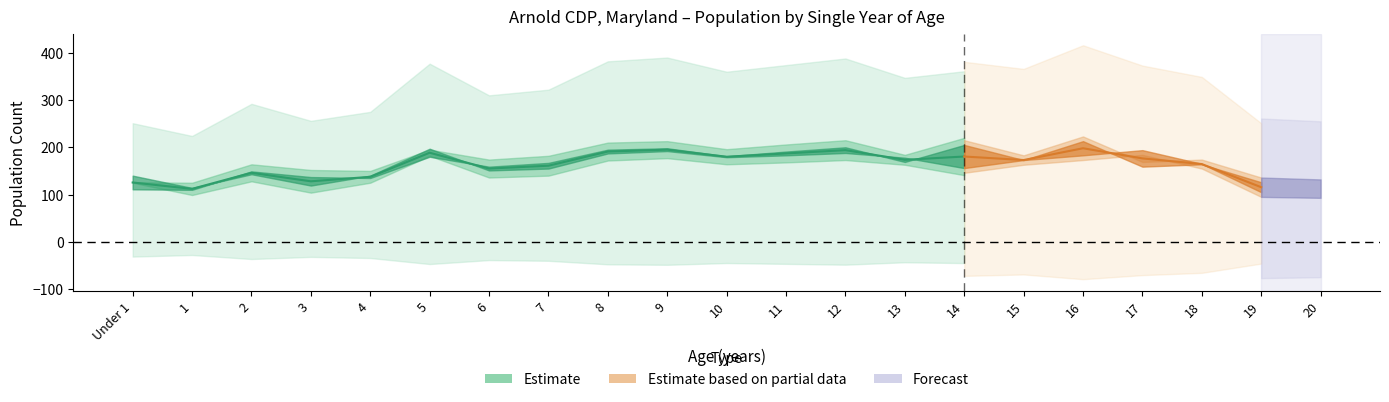

At how many categories does at least one series exceed 150?

21